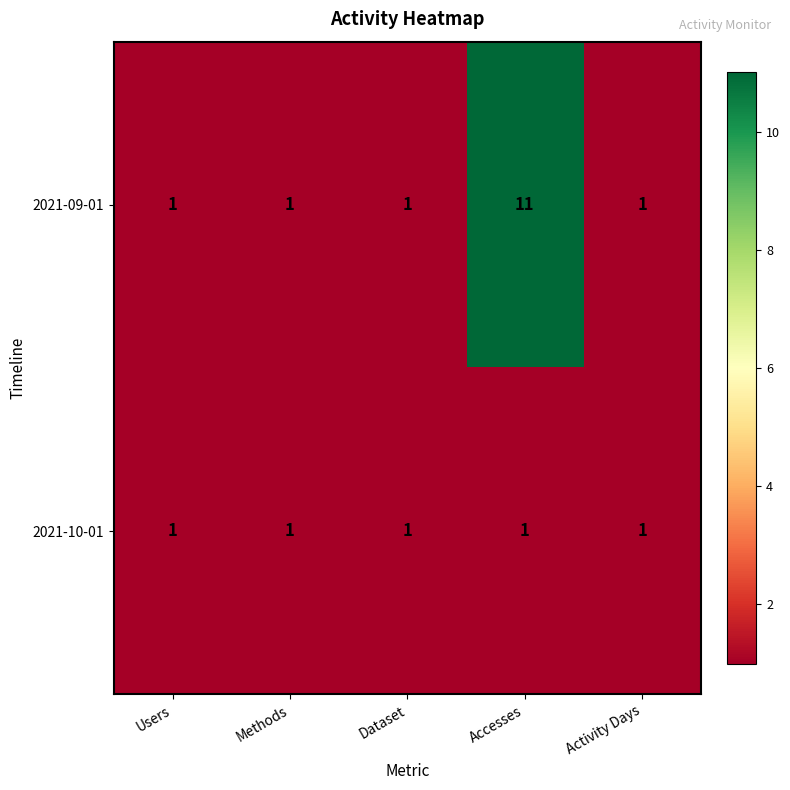

At which category does the chart reach its peak across all series?

Accesses